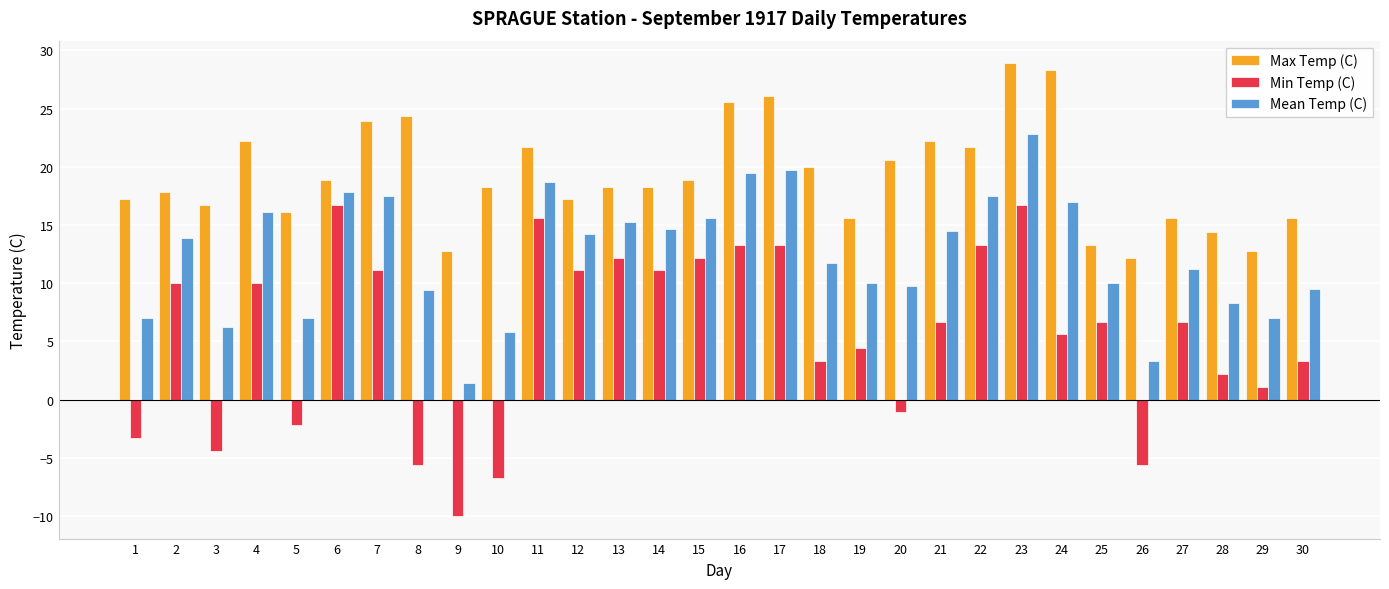

How many positive values does the Min Temp (C) series have?

22